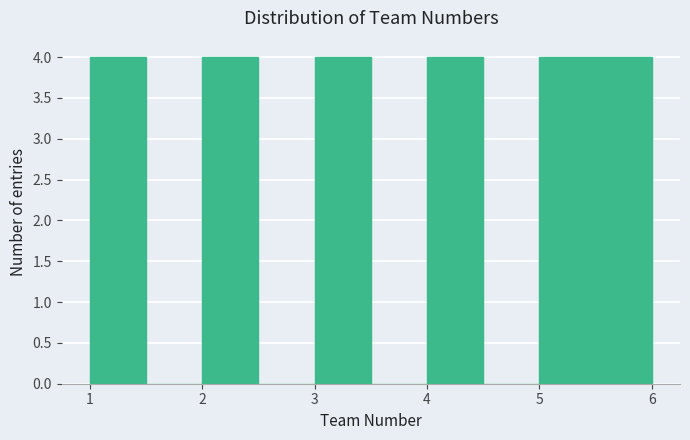

Reading left to right, list every bar in this chart as the range it spans on the x-axis followed by its height. The values are not printed on the chart, so give them approximately, as read against the axis.

1.0 to 1.5: 4
1.5 to 2.0: 0
2.0 to 2.5: 4
2.5 to 3.0: 0
3.0 to 3.5: 4
3.5 to 4.0: 0
4.0 to 4.5: 4
4.5 to 5.0: 0
5.0 to 5.5: 4
5.5 to 6.0: 4